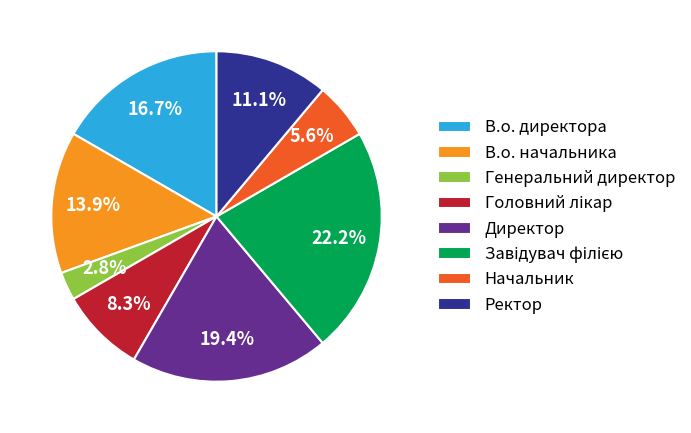

Does any single category account for the majority?

No